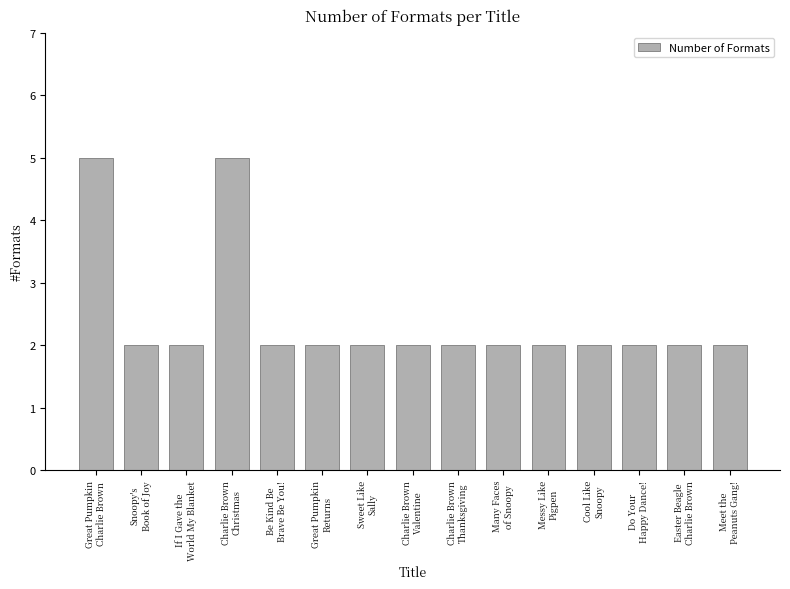

Are the bars horizontal?

No